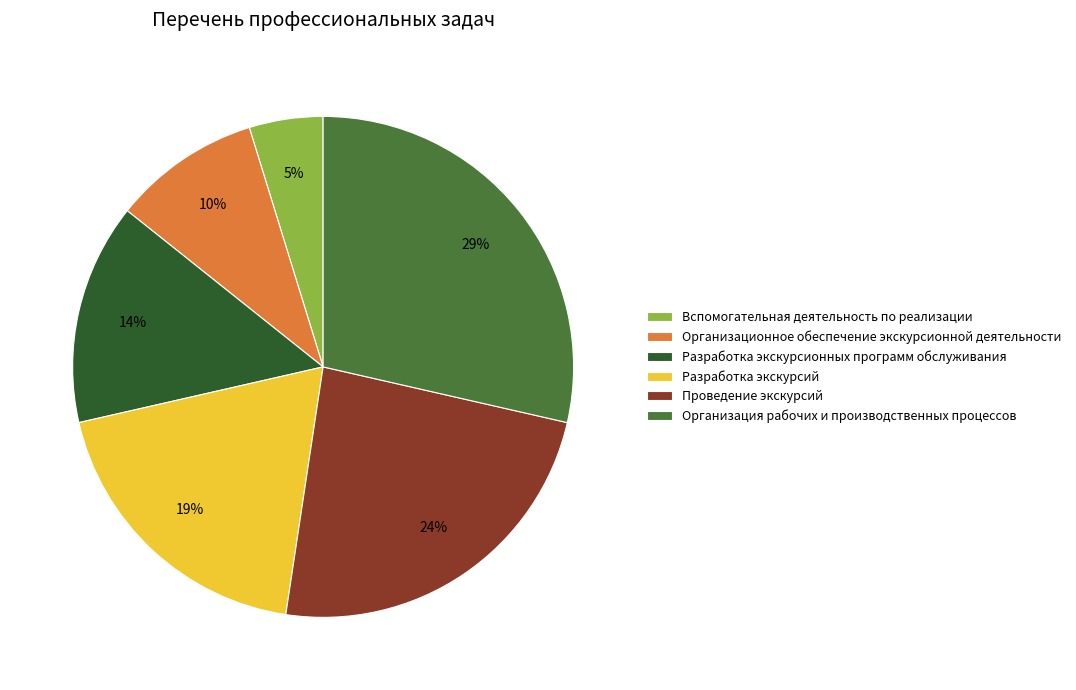

Is the sum of Проведение экскурсий and Организация рабочих и производственных процессов greater than half?

Yes